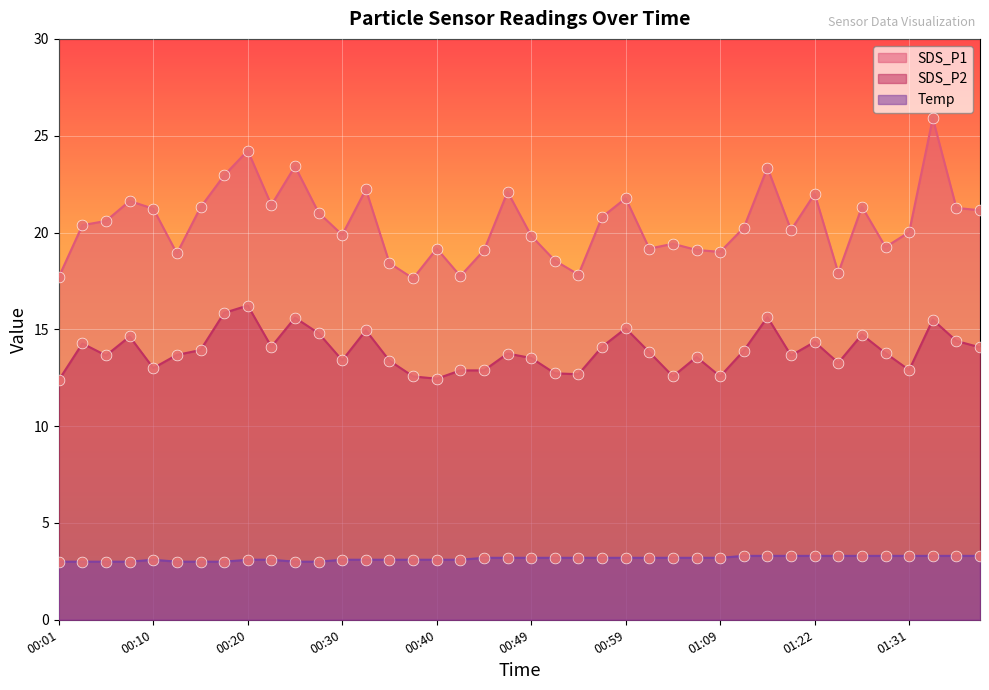

At how many categories does at least one series exceed 21?

17